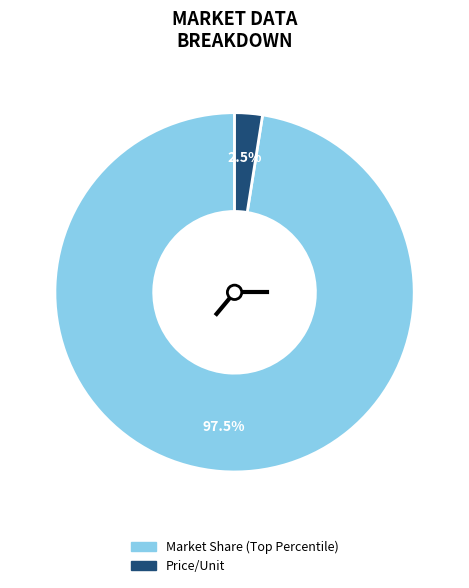

Which category has the smallest portion of the pie?

Price/Unit